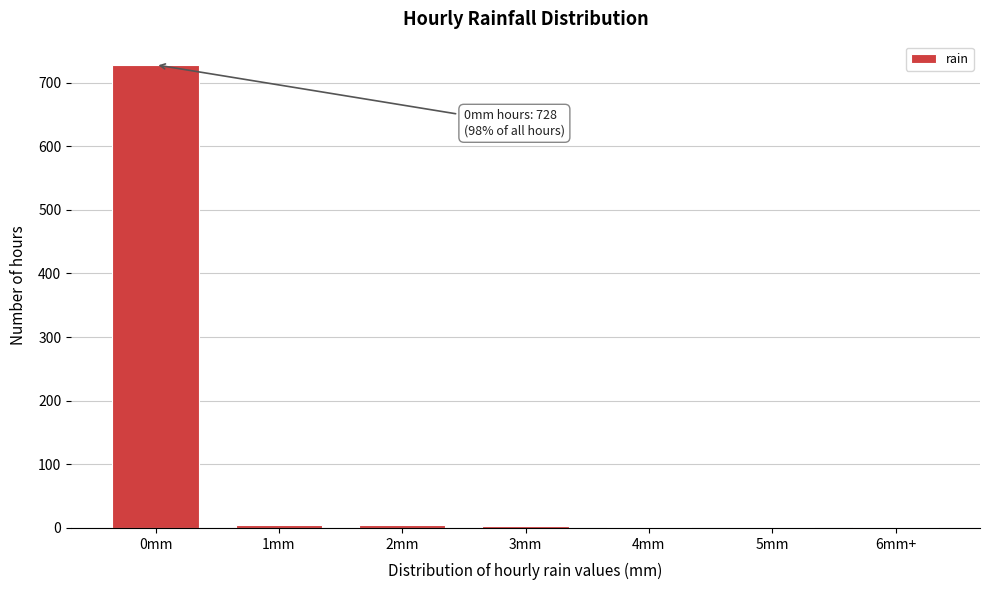

What is the maximum value shown in the chart?

728